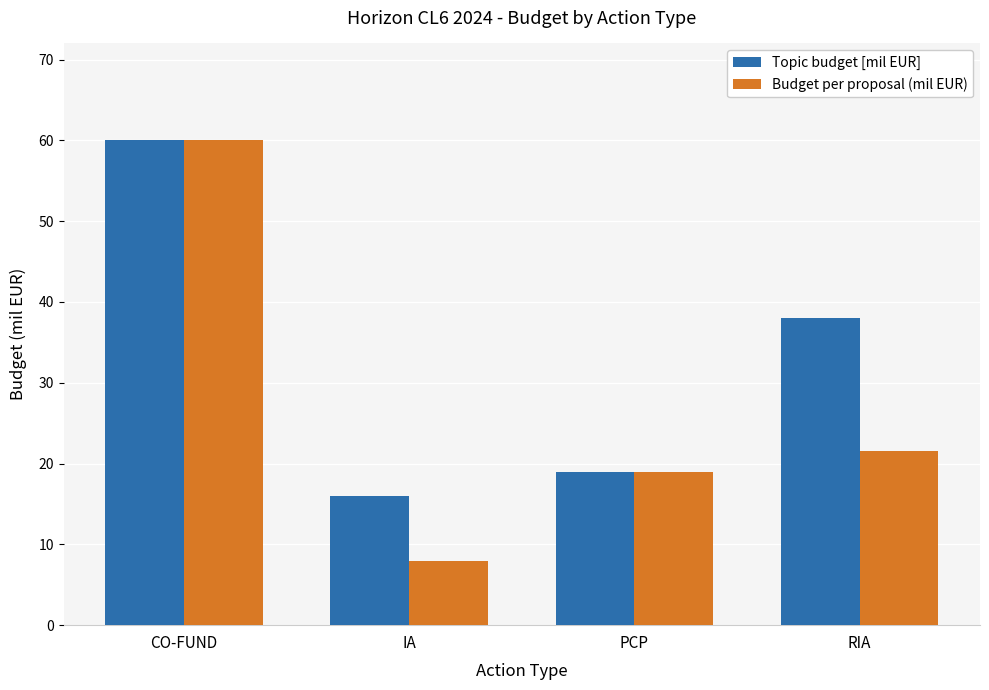

How many categories are shown in the chart?

4